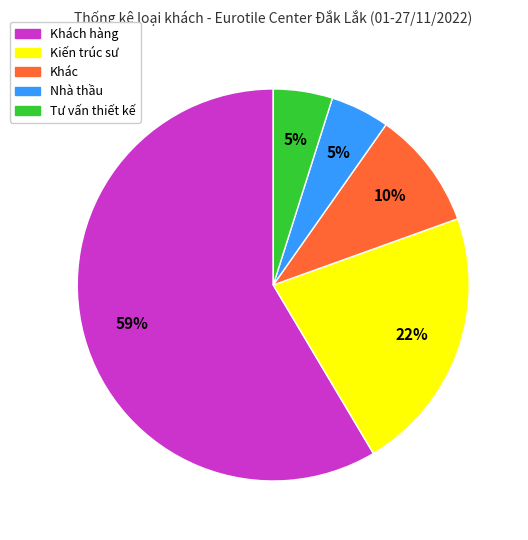

How many slices are in this pie chart?

5